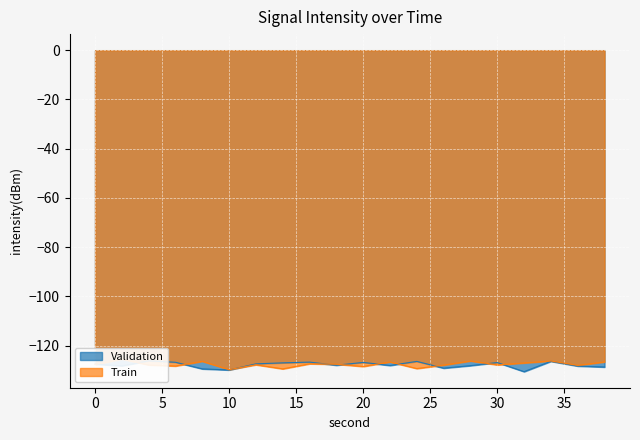

Reading left to right, list all the values displayed in this chart.

Validation: -127.5	-128.2	-126.2	-126.8	-129.5	-129.9	-127.4	-127.0	-126.7	-128.0	-126.8	-128.1	-126.4	-129.2	-128.1	-126.9	-130.6	-126.4	-128.3	-128.7
Train: -127.7	-125.4	-127.9	-128.3	-126.4	-129.8	-127.8	-129.5	-127.4	-127.6	-128.5	-126.6	-129.3	-127.9	-126.3	-127.8	-127.0	-126.3	-128.0	-126.6